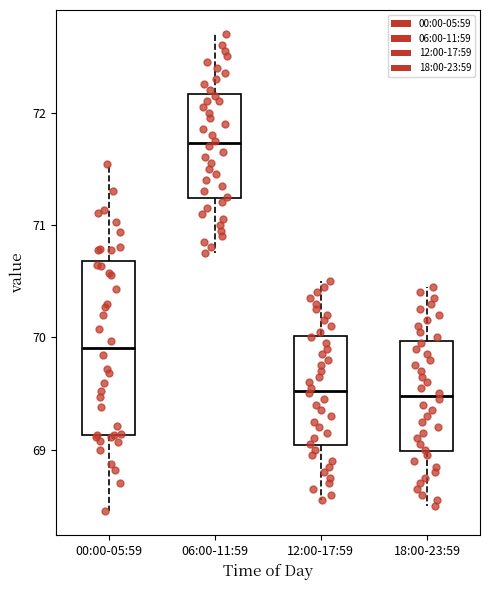

Reading left to right, read every box against the y-axis: the position of its median line, the range the box covers, and the ends of its whiskers. The values are not printed on the chart, so give them approximately, as read against the axis.

00:00-05:59: median 69.9, box 69.1 to 70.7, whiskers 68.5 to 71.5
06:00-11:59: median 71.7, box 71.2 to 72.2, whiskers 70.8 to 72.7
12:00-17:59: median 69.5, box 69.0 to 70.0, whiskers 68.6 to 70.5
18:00-23:59: median 69.5, box 69.0 to 70.0, whiskers 68.5 to 70.5